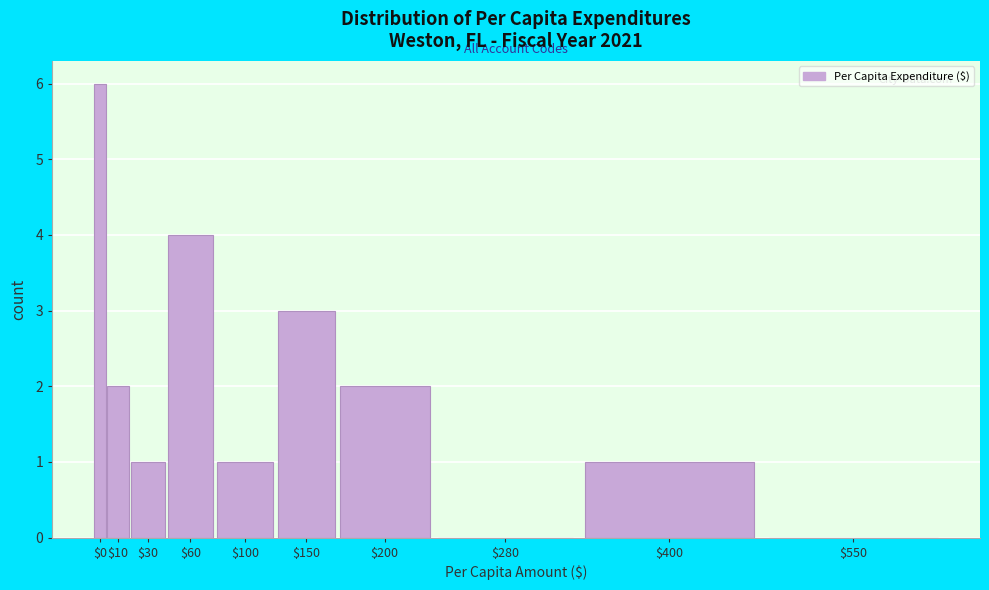

What is the sum of all values?

20